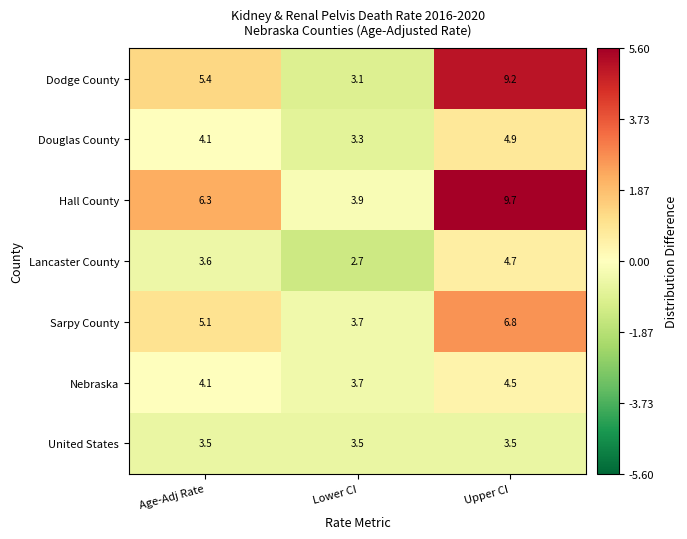

What is the difference between the highest and lowest values at Lower CI?

1.2